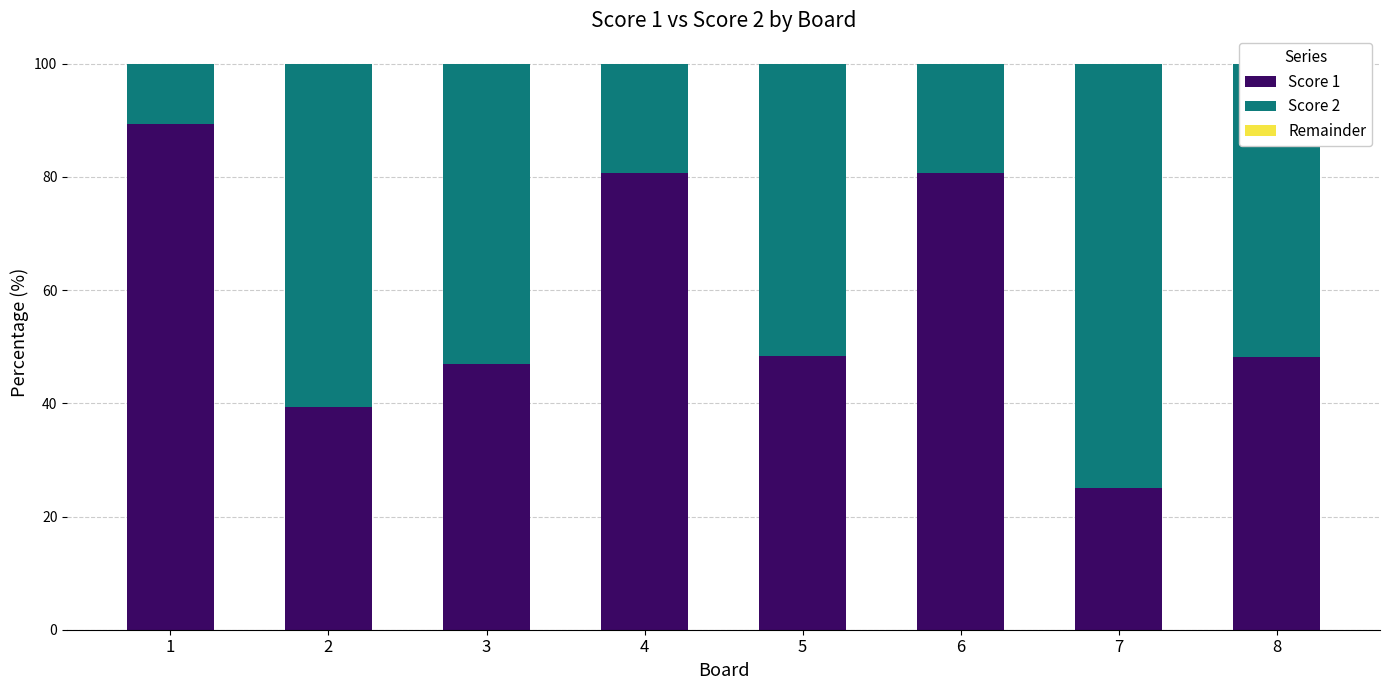

What is the total value across all series at 3?

100.0